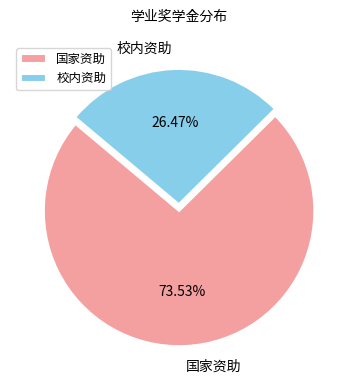

To the nearest percent, what is the difference between the largest and smallest slice percentages?

47%